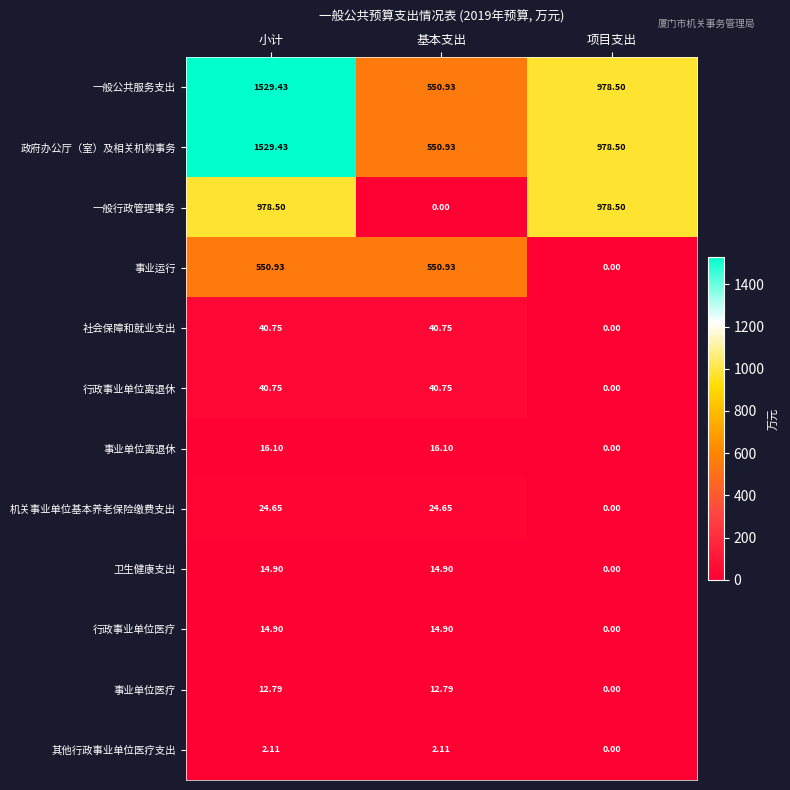

At which label does 卫生健康支出 reach its minimum?

项目支出